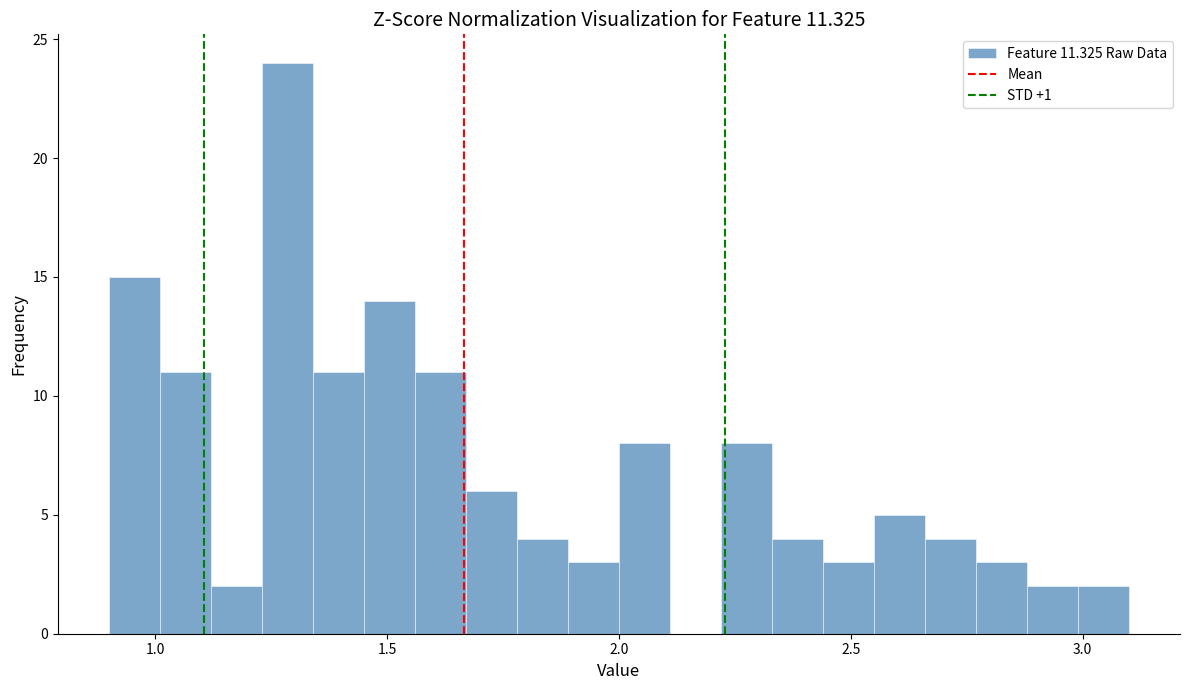

Read against the x-axis, roughly where is the centre of the tallest bar?

1.30